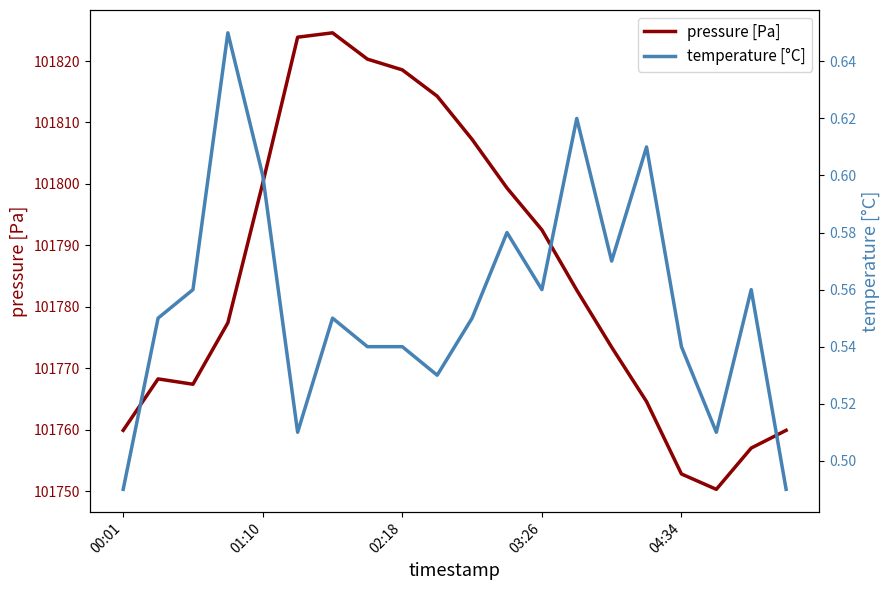

Is the value of pressure [Pa] at 14 greater than the value of temperature [°C] at 03:26?

Yes